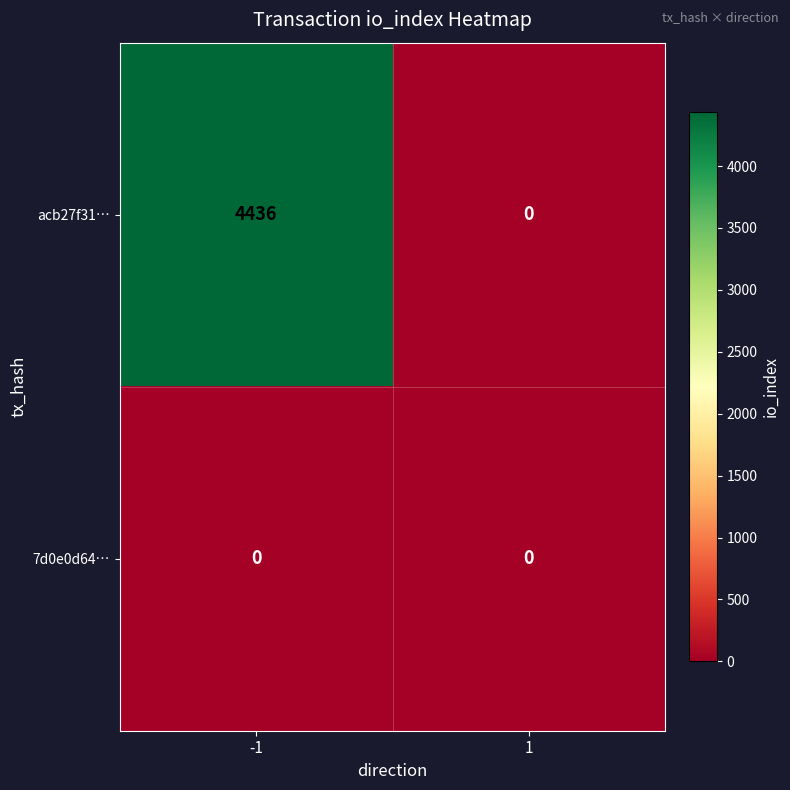

List the series in order of their overall mean, highest first.

acb27f31…, 7d0e0d64…